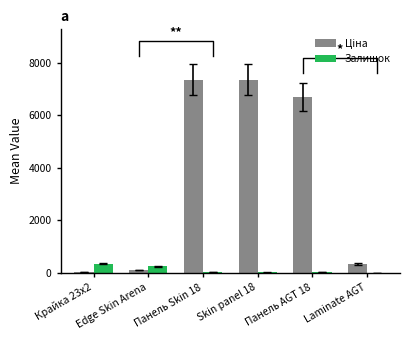

What is the sum of the Ціна values at Skin panel 18 and Крайка 23x2?

7392.2